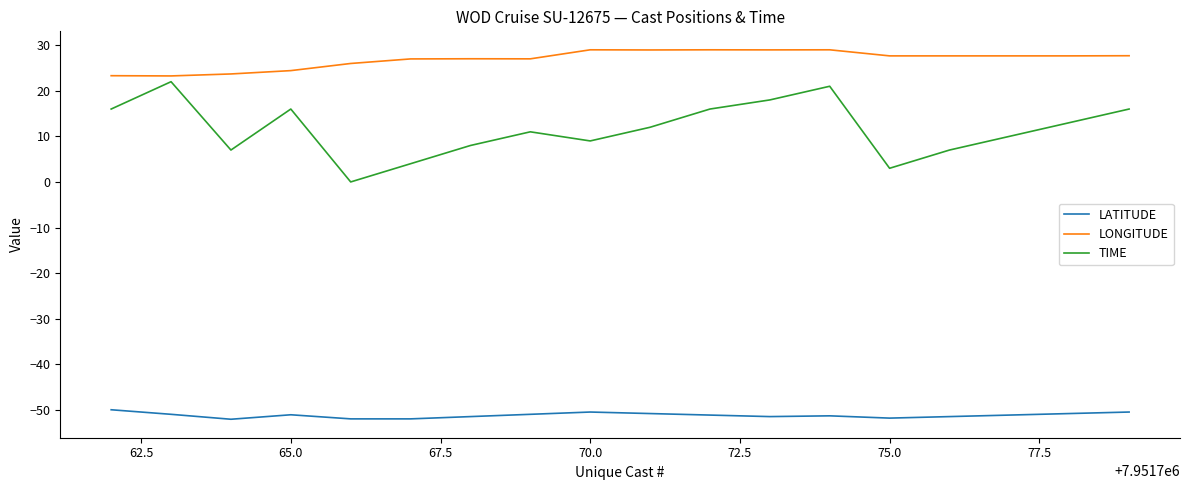

Which series has the widest spread of values?

TIME